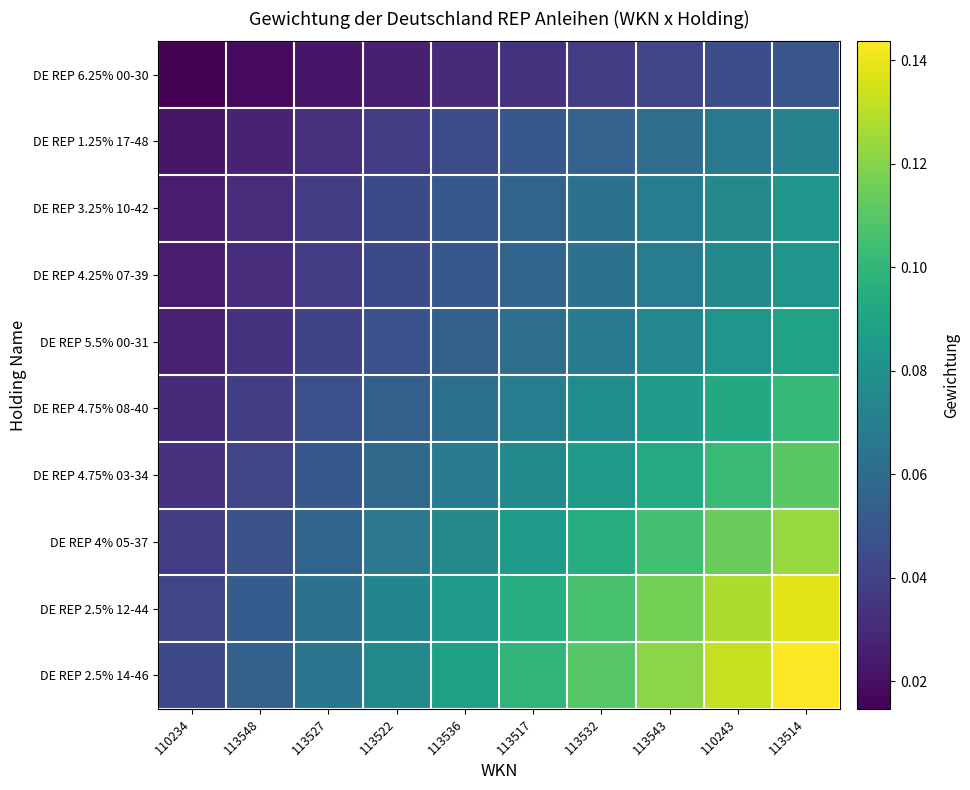

What is the total value across all series at 110234?

0.3